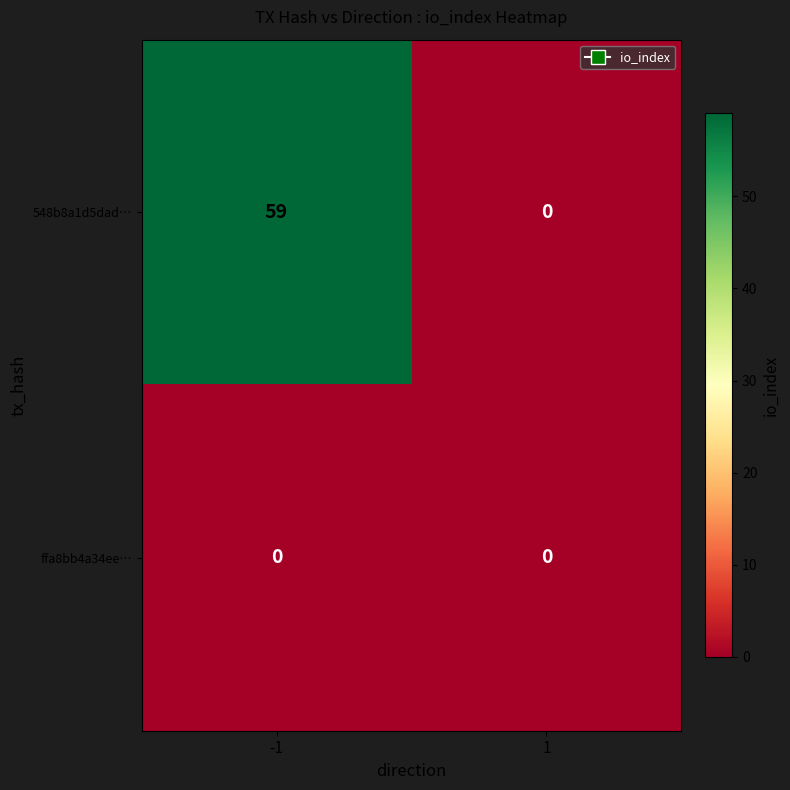

Rank the series by their average value, from highest to lowest.

548b8a1d5dad…, ffa8bb4a34ee…